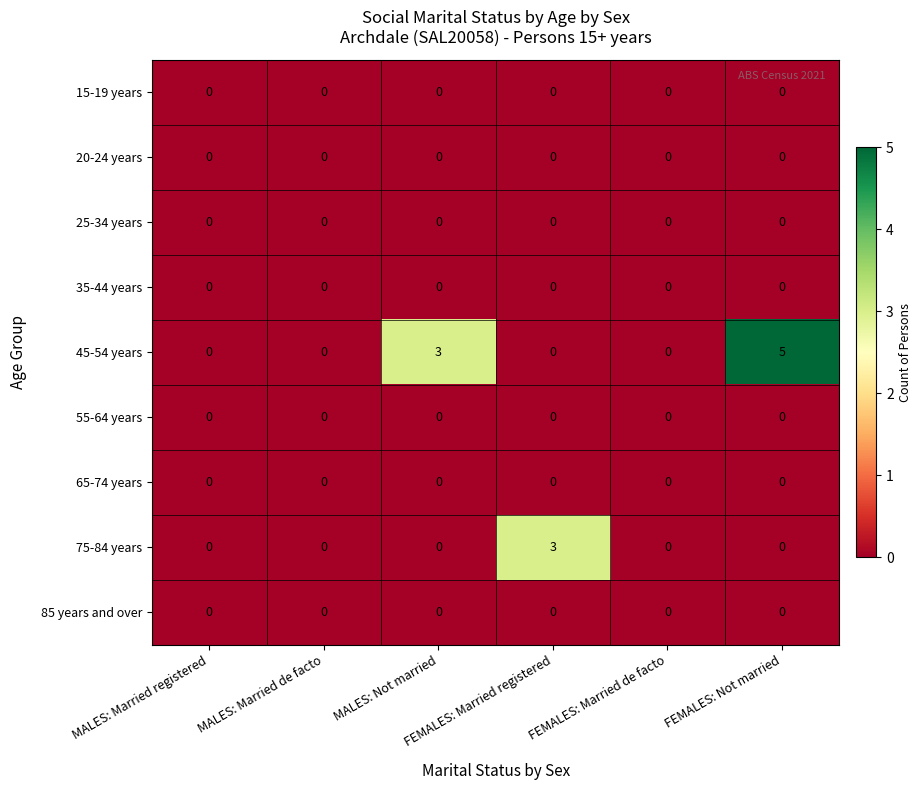

At how many categories does at least one series exceed 1?

3